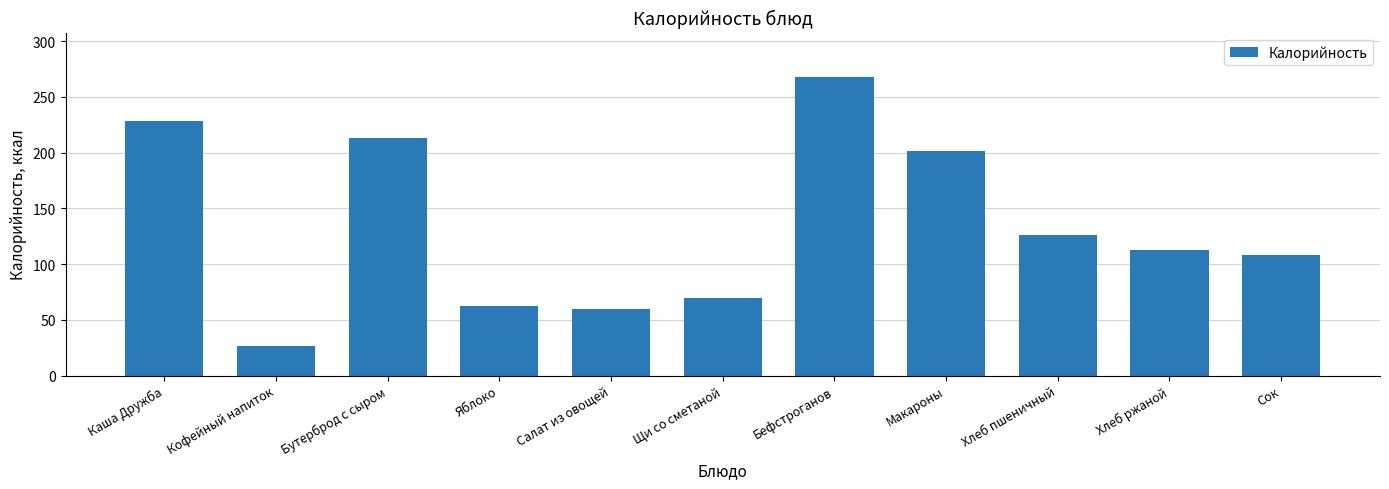

At which label is the value closest to 146?

Хлеб пшеничный